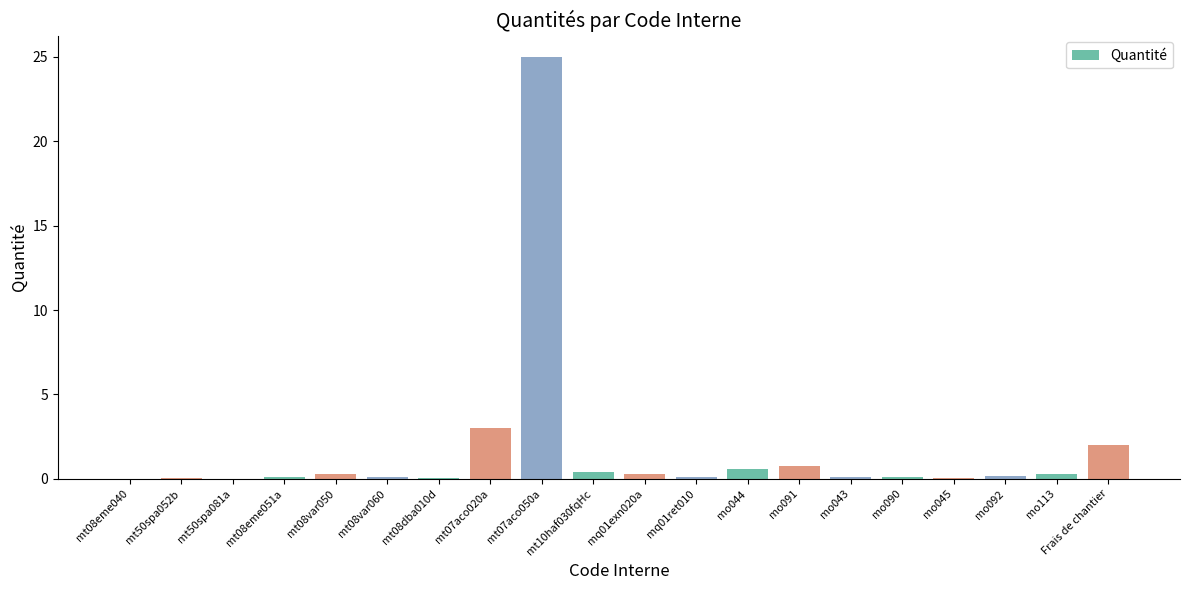

At which label is the value closest to 12?

mt07aco020a